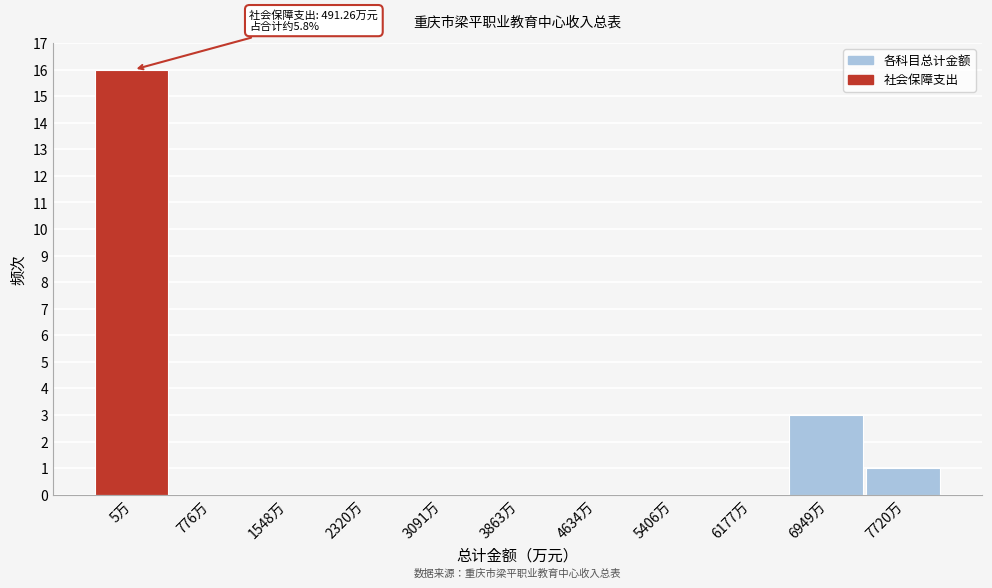

Reading left to right, transcribe all the data shown in this chart.

5万=16	776万=0	1548万=0	2320万=0	3091万=0	3863万=0	4634万=0	5406万=0	6177万=0	6949万=3	7720万=1